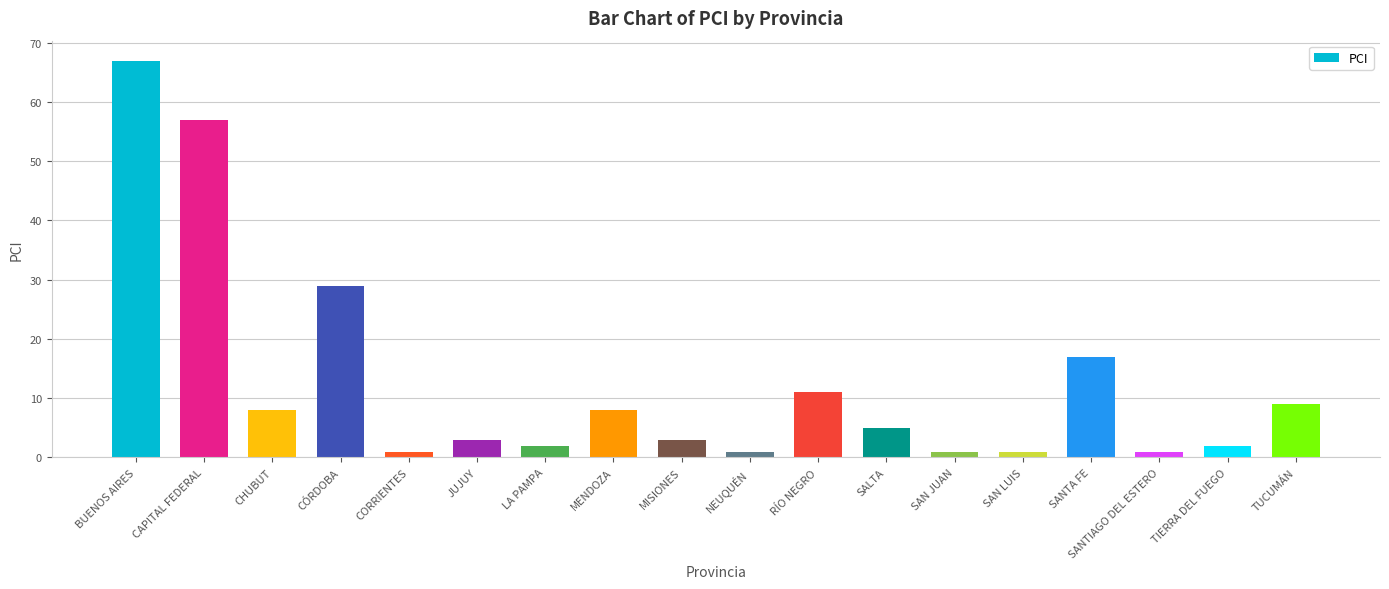

Is it true that the value at MENDOZA is 2?

False